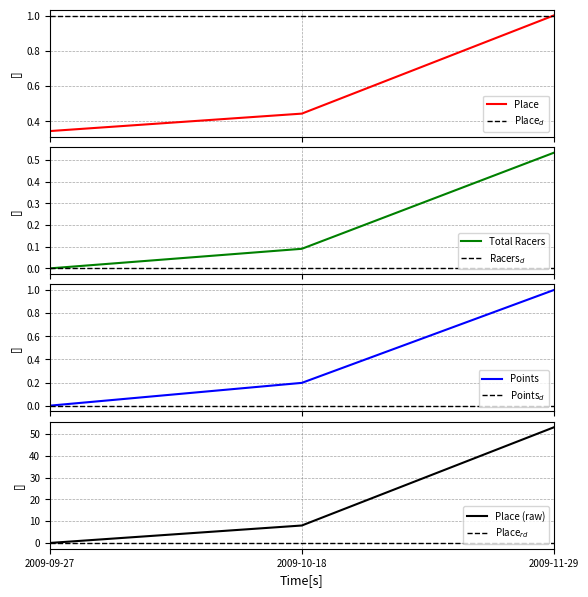

What is the label of the 3rd point from the left?

2009-11-29